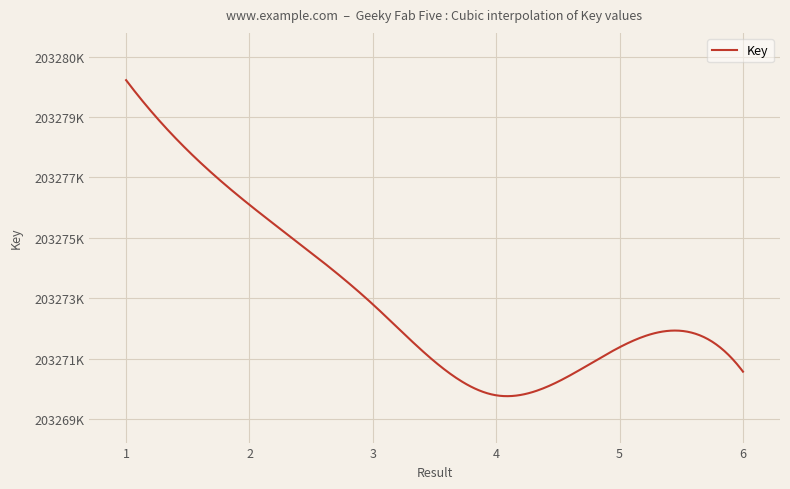

Rank the categories by value from lowest to highest.

4, 6, 5, 3, 2, 1